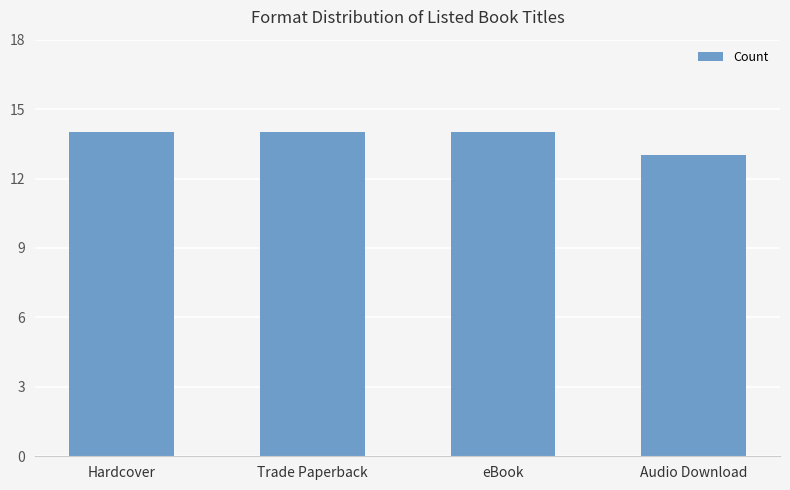

True or false: the data shows 3 at Hardcover.

False